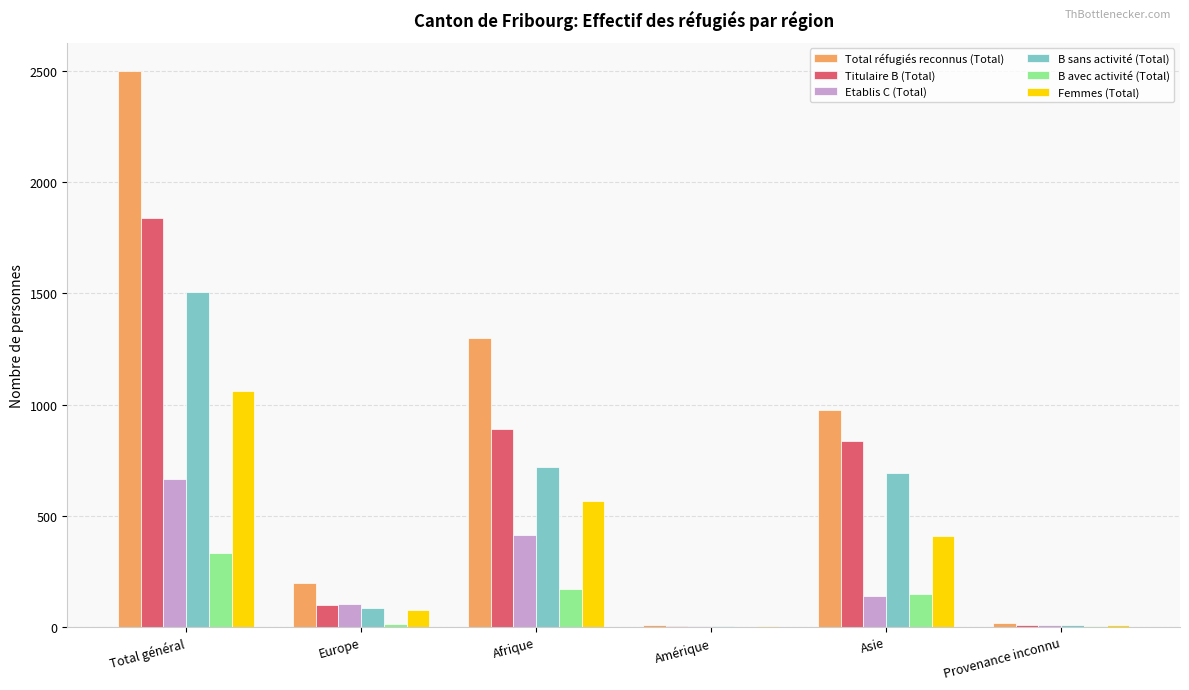

Are the bars grouped side by side (vs. stacked)?

Yes